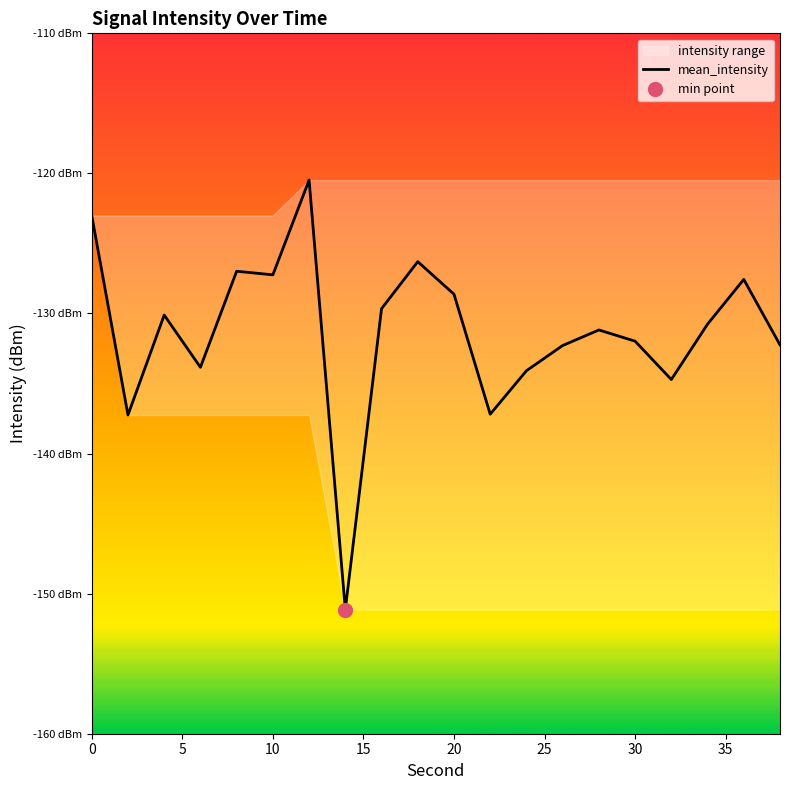

What is the average value?

-131.3